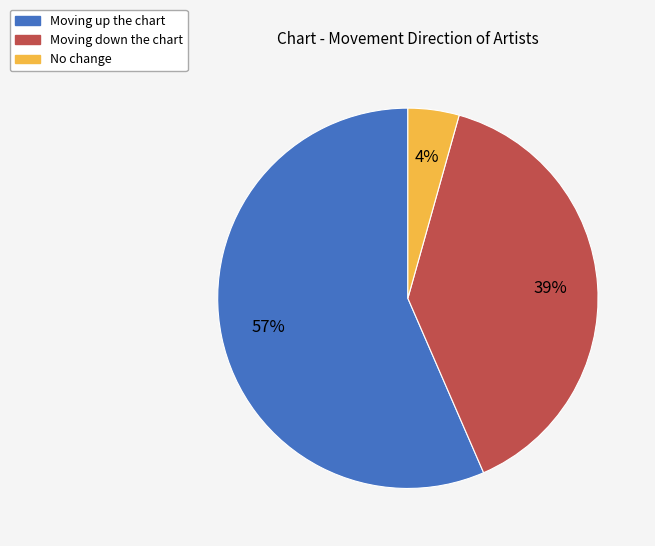

Does any single category account for the majority?

Yes